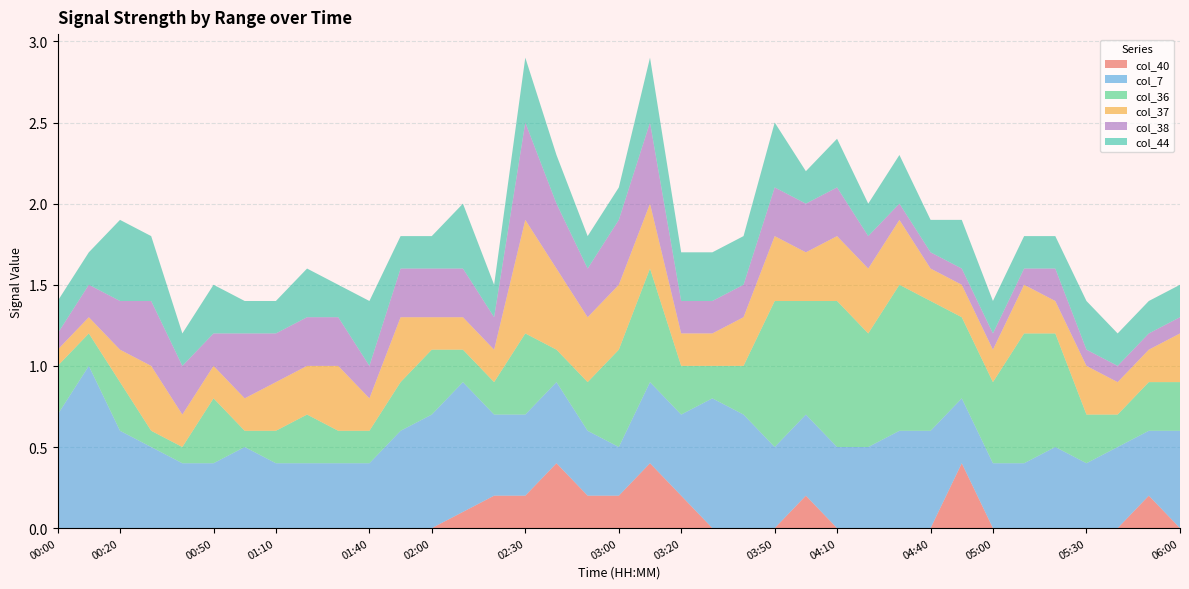

Reading right to left, what are all the values shown in this chart?

col_40: 0.0	0.2	0.0	0.0	0.0	0.0	0.0	0.4	0.0	0.0	0.0	0.0	0.2	0.0	0.0	0.0	0.2	0.4	0.2	0.2	0.4	0.2	0.2	0.1	0.0	0.0	0.0	0.0	0.0	0.0	0.0	0.0	0.0	0.0	0.0	0.0	0.0
col_7: 0.6	0.4	0.5	0.4	0.5	0.4	0.4	0.4	0.6	0.6	0.5	0.5	0.5	0.5	0.7	0.8	0.5	0.5	0.3	0.4	0.5	0.5	0.5	0.8	0.7	0.6	0.4	0.4	0.4	0.4	0.5	0.4	0.4	0.5	0.6	1.0	0.7
col_36: 0.3	0.3	0.2	0.3	0.7	0.8	0.5	0.5	0.8	0.9	0.7	0.9	0.7	0.9	0.3	0.2	0.3	0.7	0.6	0.3	0.2	0.5	0.2	0.2	0.4	0.3	0.2	0.2	0.3	0.2	0.1	0.4	0.1	0.1	0.3	0.2	0.3
col_37: 0.3	0.2	0.2	0.3	0.2	0.3	0.2	0.2	0.2	0.4	0.4	0.4	0.3	0.4	0.3	0.2	0.2	0.4	0.4	0.4	0.5	0.7	0.2	0.2	0.2	0.4	0.2	0.4	0.3	0.3	0.2	0.2	0.2	0.4	0.2	0.1	0.1
col_38: 0.1	0.1	0.1	0.1	0.2	0.1	0.1	0.1	0.1	0.1	0.2	0.3	0.3	0.3	0.2	0.2	0.2	0.5	0.4	0.3	0.4	0.6	0.2	0.3	0.3	0.3	0.2	0.3	0.3	0.3	0.4	0.2	0.3	0.4	0.3	0.2	0.1
col_44: 0.2	0.2	0.2	0.3	0.2	0.2	0.2	0.3	0.2	0.3	0.2	0.3	0.2	0.4	0.3	0.3	0.3	0.4	0.2	0.2	0.3	0.4	0.2	0.4	0.2	0.2	0.4	0.2	0.3	0.2	0.2	0.3	0.2	0.4	0.5	0.2	0.2